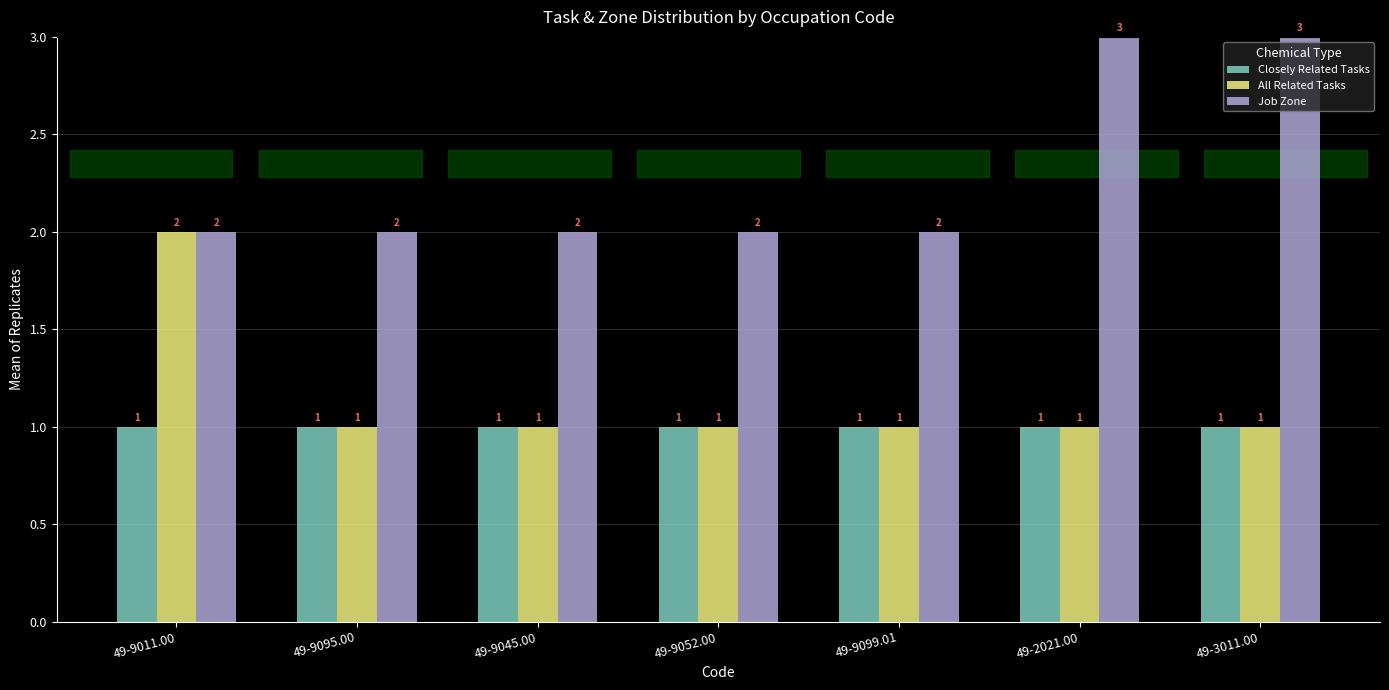

What is the greatest value displayed?

3